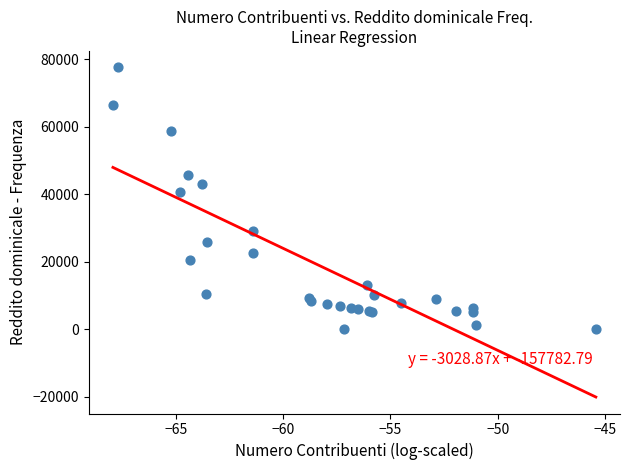

What Y value in the scatter plot is closest to 38796?

40669